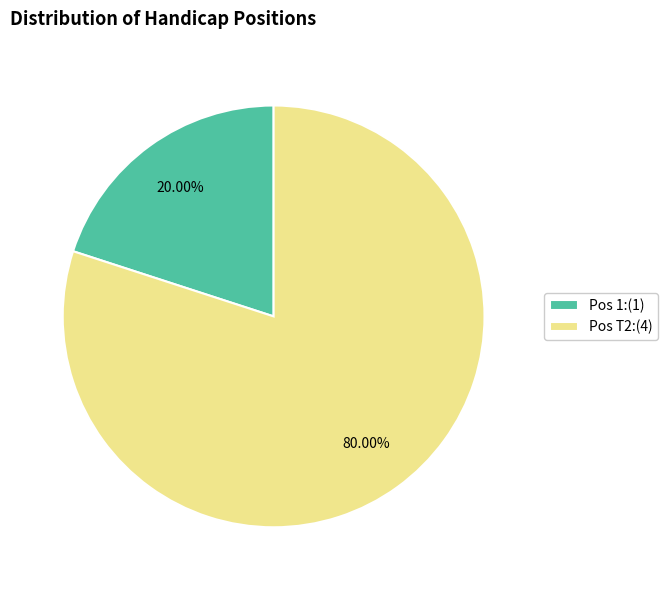

Rank the categories by value from highest to lowest.

Pos T2:(4), Pos 1:(1)